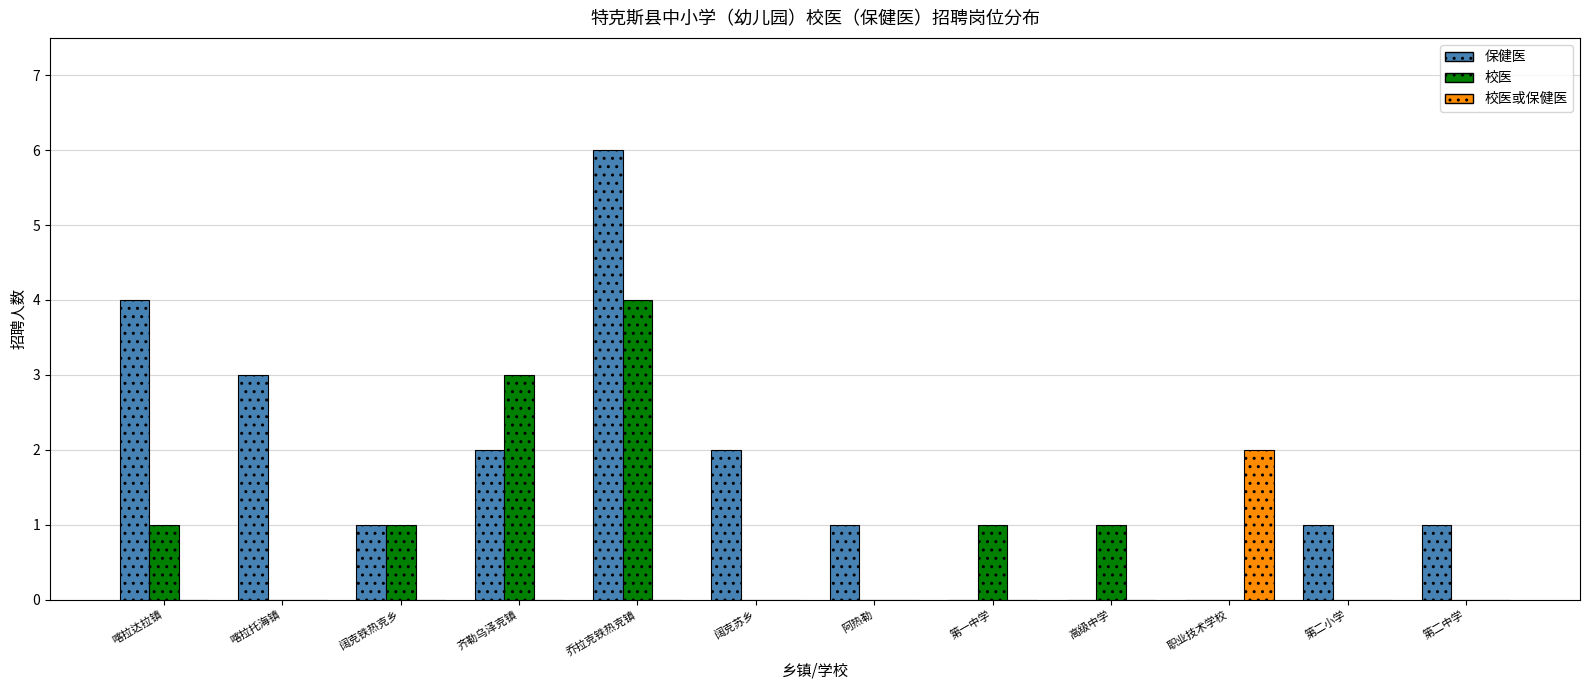

Between 喀拉托海镇 and 阿热勒, which series saw the biggest shift?

保健医